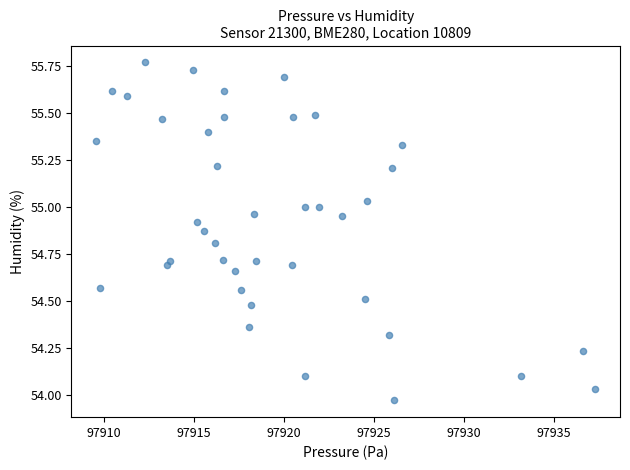

What is the range of X values (max minus min)?

27.7